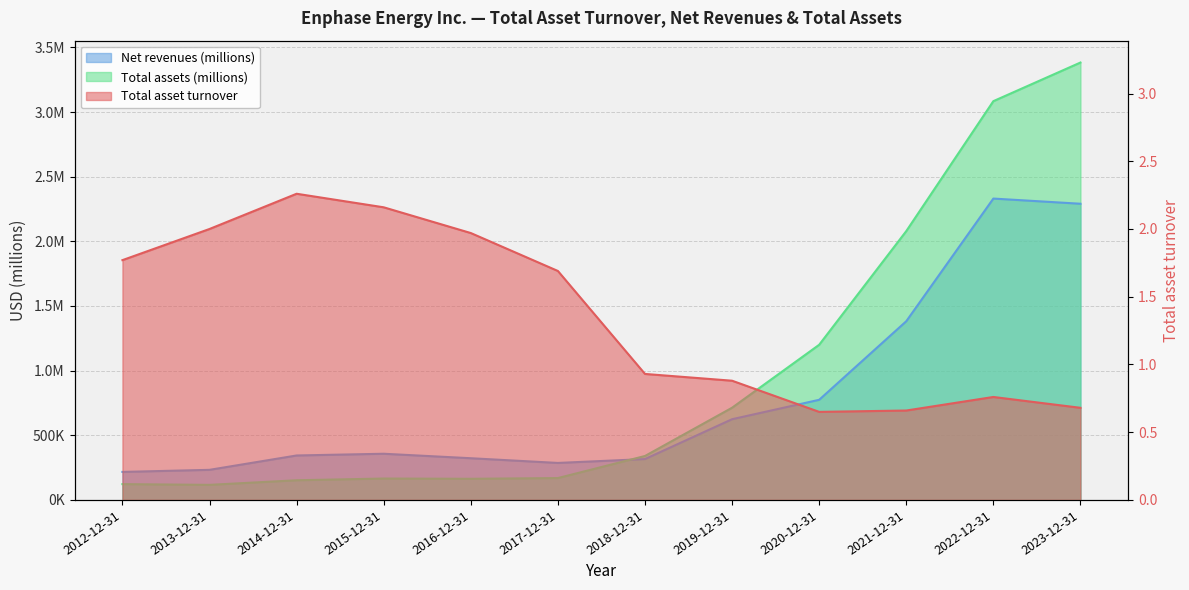

In Net revenues (millions), how many points are lower than both neighbors (excluding endpoints)?

1